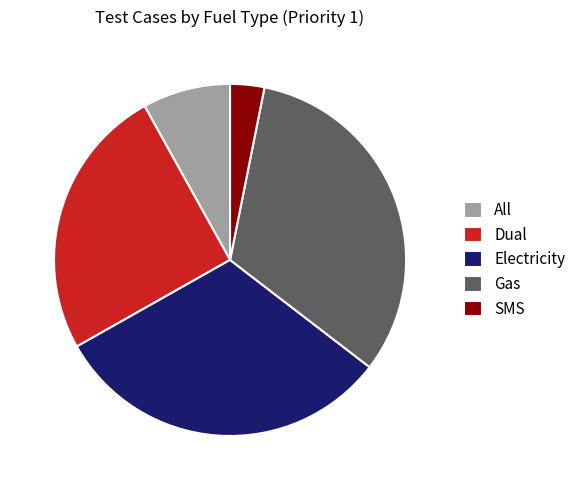

Rank the categories by value from highest to lowest.

Gas, Electricity, Dual, All, SMS